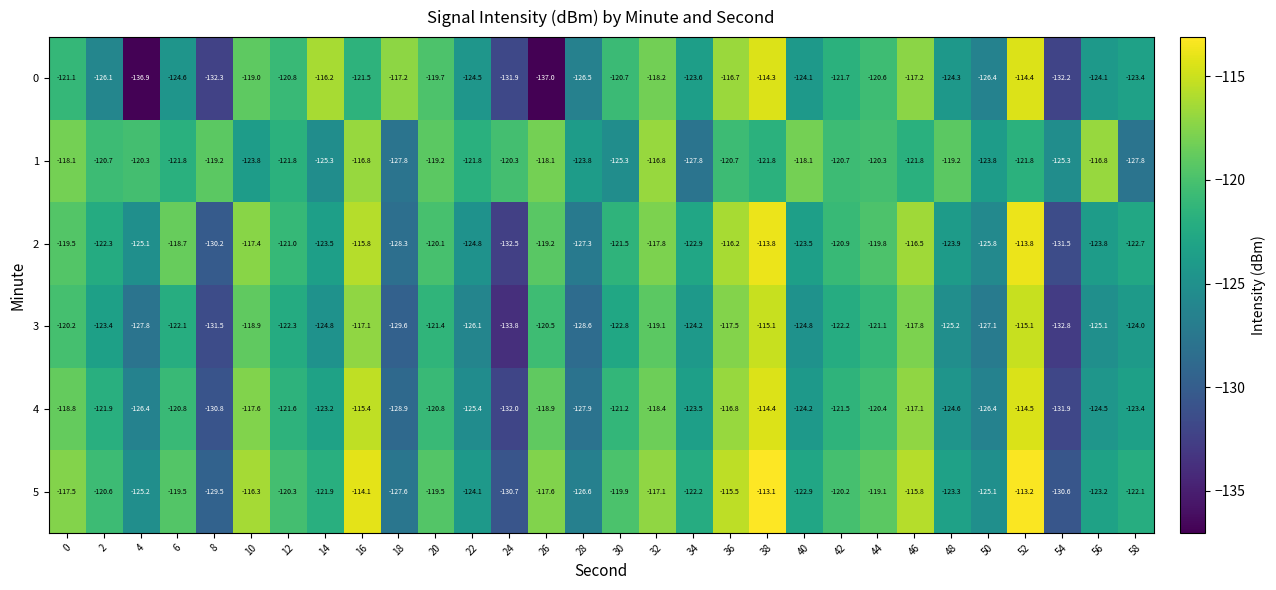

What is the sum of the 5 values at 6 and 36?

-235.0